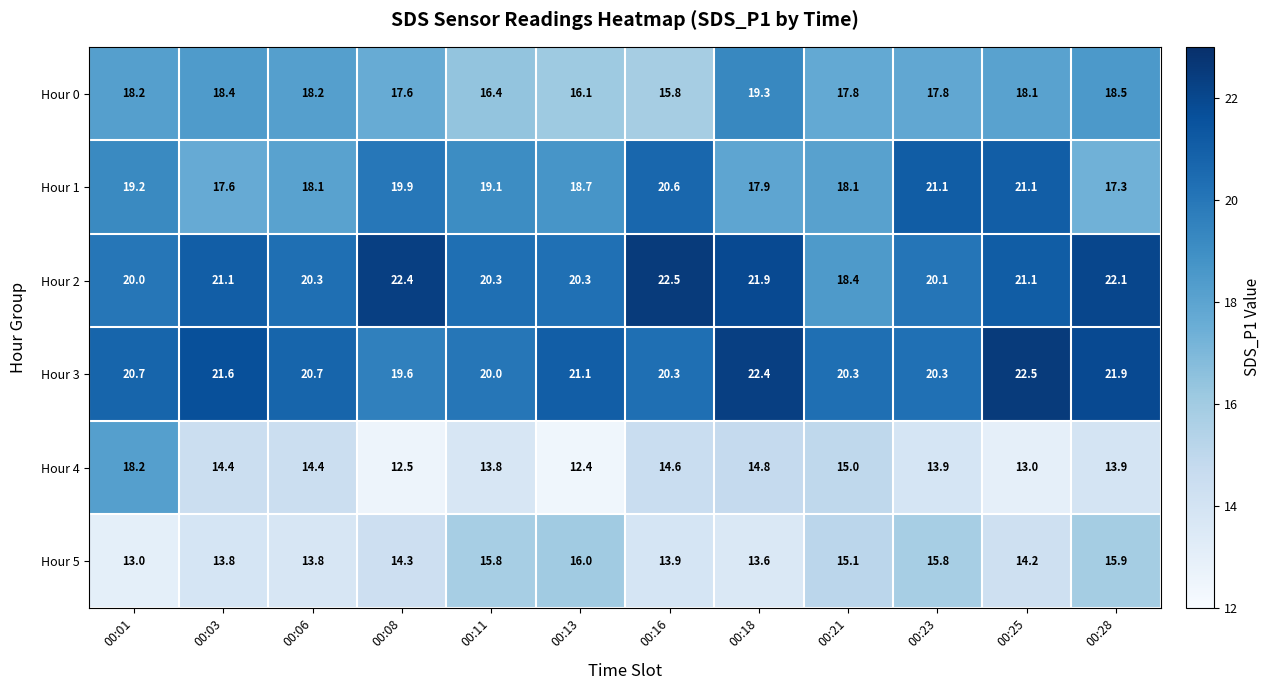

At which label does Hour 2 first exceed 21?

00:03